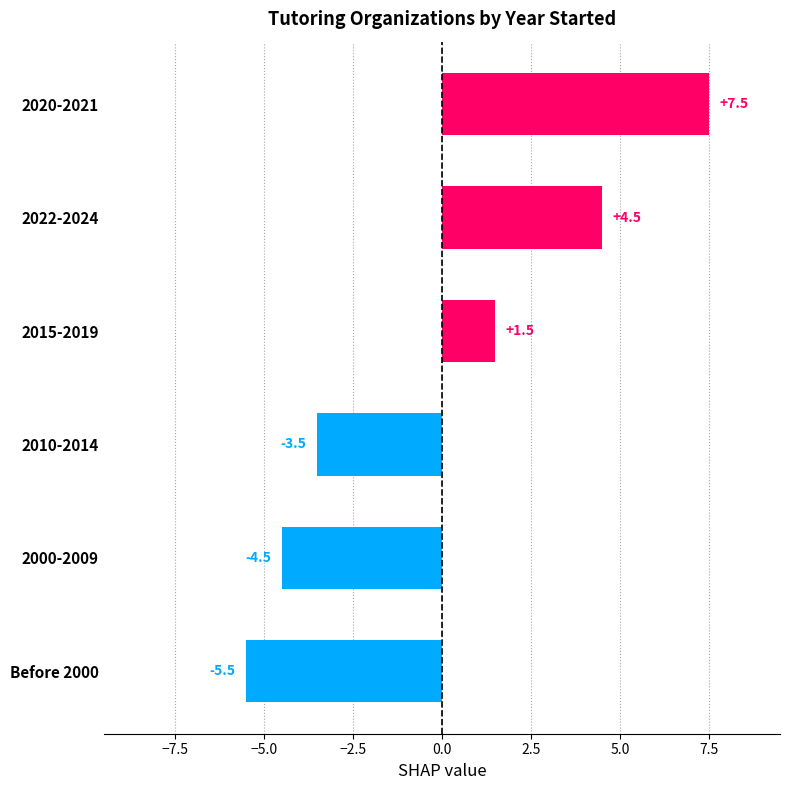

What is the change in value from 2010-2014 to 2022-2024?

+8.0